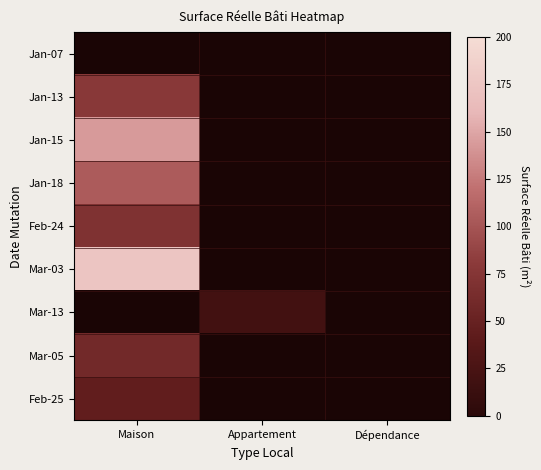

Which series has the widest spread of values?

Jan-13